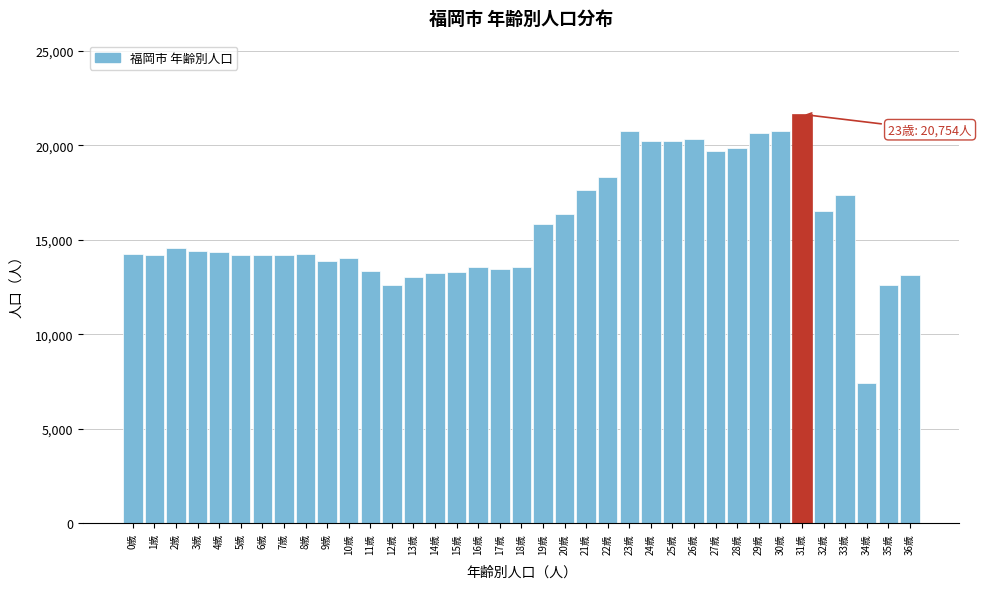

What is the sum of the values at 21歳 and 14歳?

30900